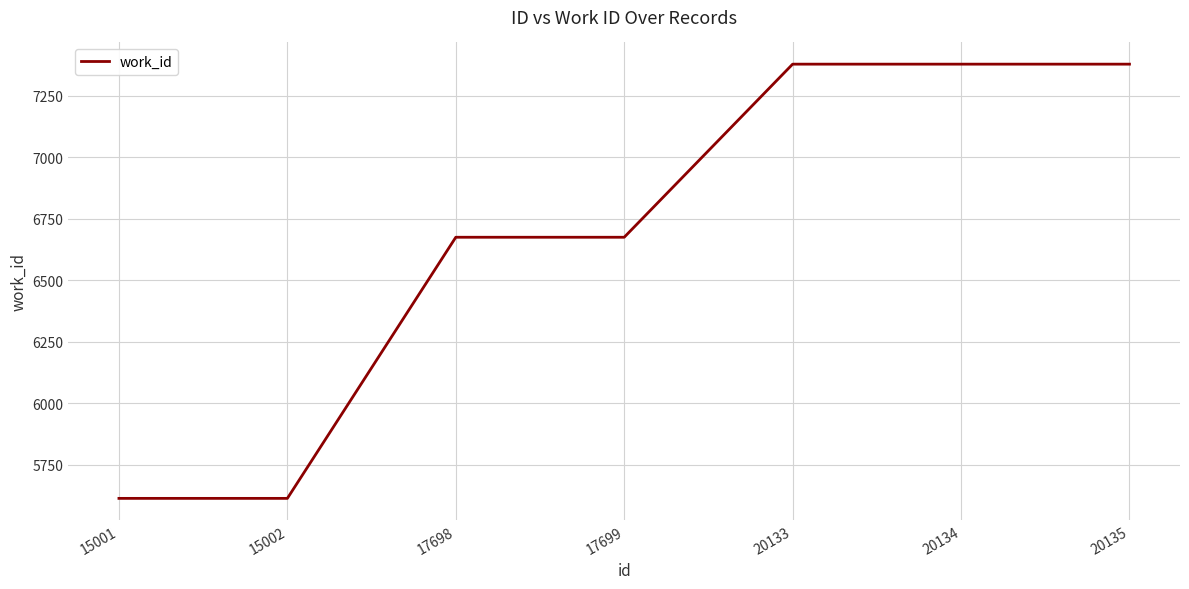

How many lines are shown in the chart?

1